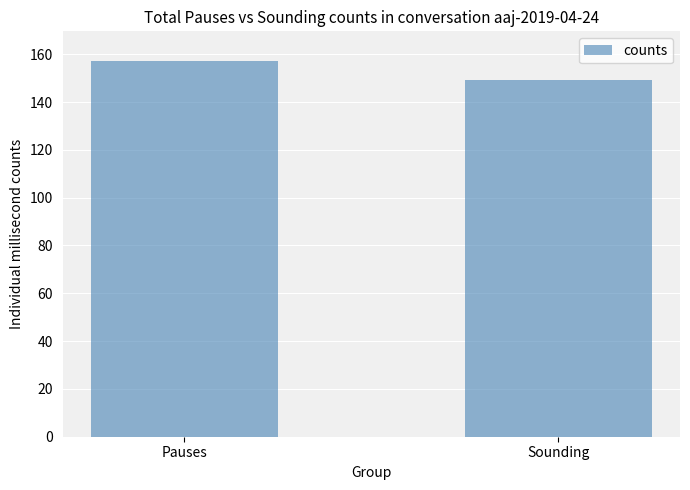

What position from the right is Sounding?

1